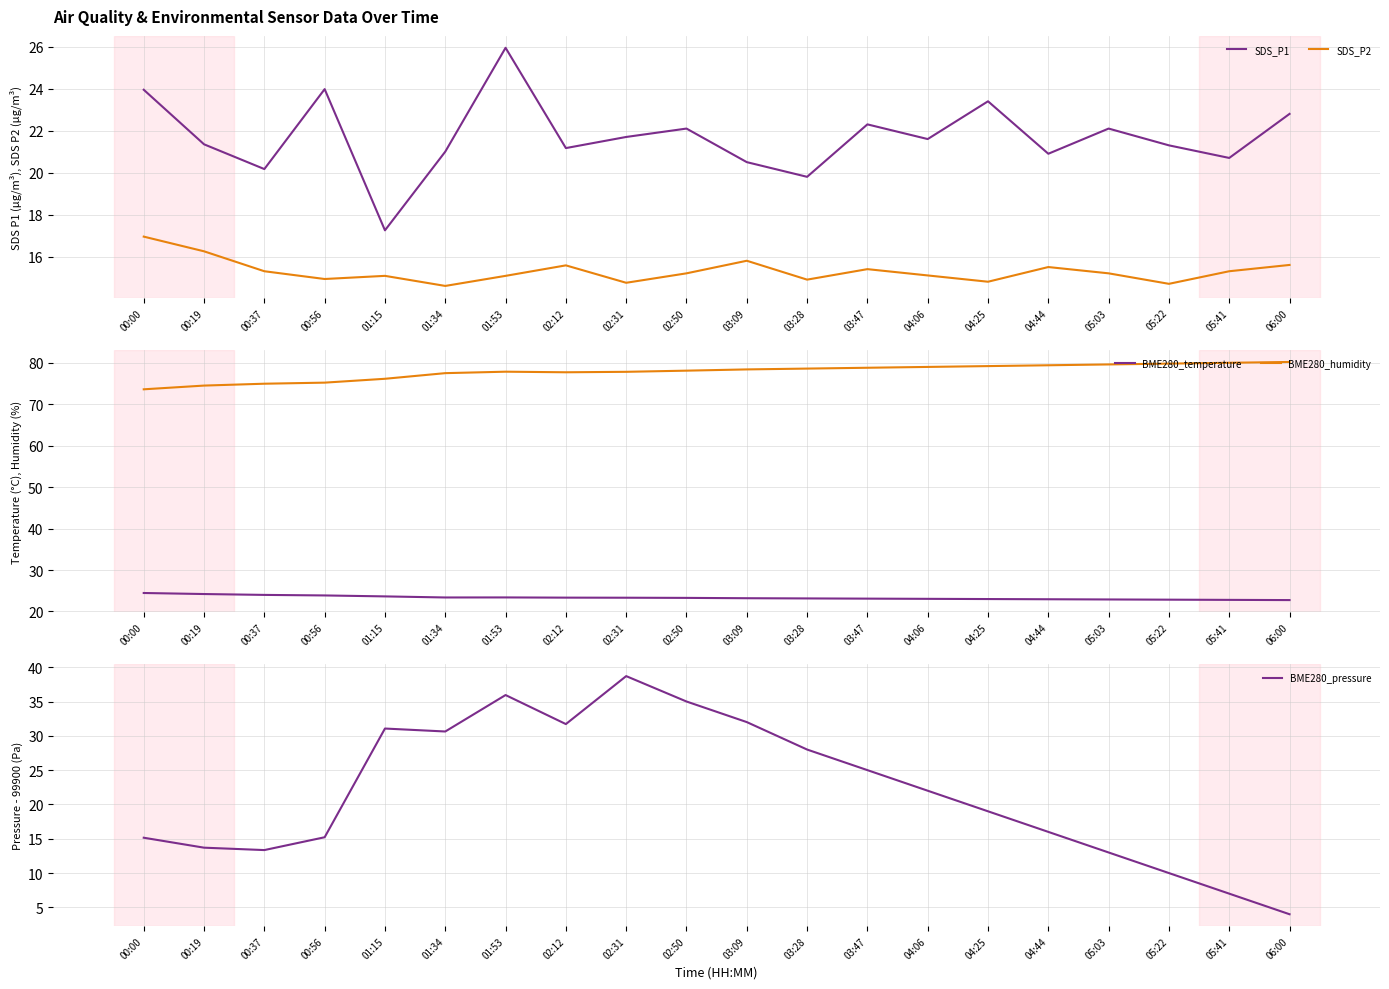

Reading right to left, list all the values displayed in this chart.

SDS_P1: 22.8	20.7	21.3	22.1	20.9	23.4	21.6	22.3	19.8	20.5	22.1	21.7	21.2	25.9	21.0	17.2	24.0	20.2	21.4	23.9
SDS_P2: 15.6	15.3	14.7	15.2	15.5	14.8	15.1	15.4	14.9	15.8	15.2	14.8	15.6	15.1	14.6	15.1	14.9	15.3	16.2	16.9
BME280_temperature: 22.8	22.8	22.9	22.9	22.9	23.0	23.1	23.1	23.1	23.2	23.3	23.3	23.3	23.4	23.4	23.6	23.9	24.0	24.2	24.5
BME280_humidity: 80.2	80.0	79.8	79.6	79.4	79.2	79.0	78.8	78.6	78.4	78.1	77.8	77.7	77.8	77.5	76.1	75.2	75.0	74.5	73.6
BME280_pressure: 4.0	7.0	10.0	13.0	16.0	19.0	22.0	25.0	28.0	32.0	35.0	38.7	31.7	35.9	30.6	31.1	15.2	13.4	13.7	15.1